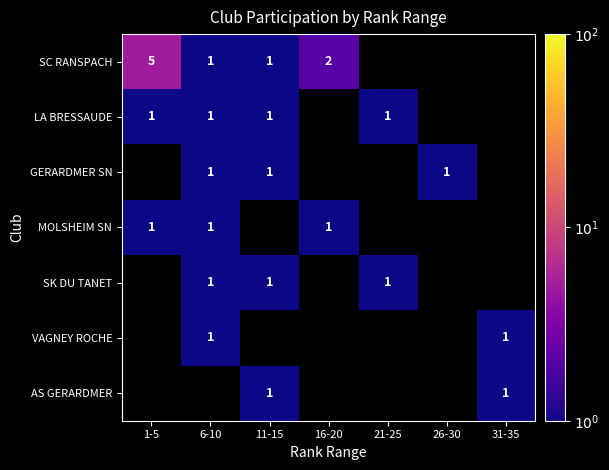

The value of GERARDMER SN at 11-15 is 1. True or false?

True